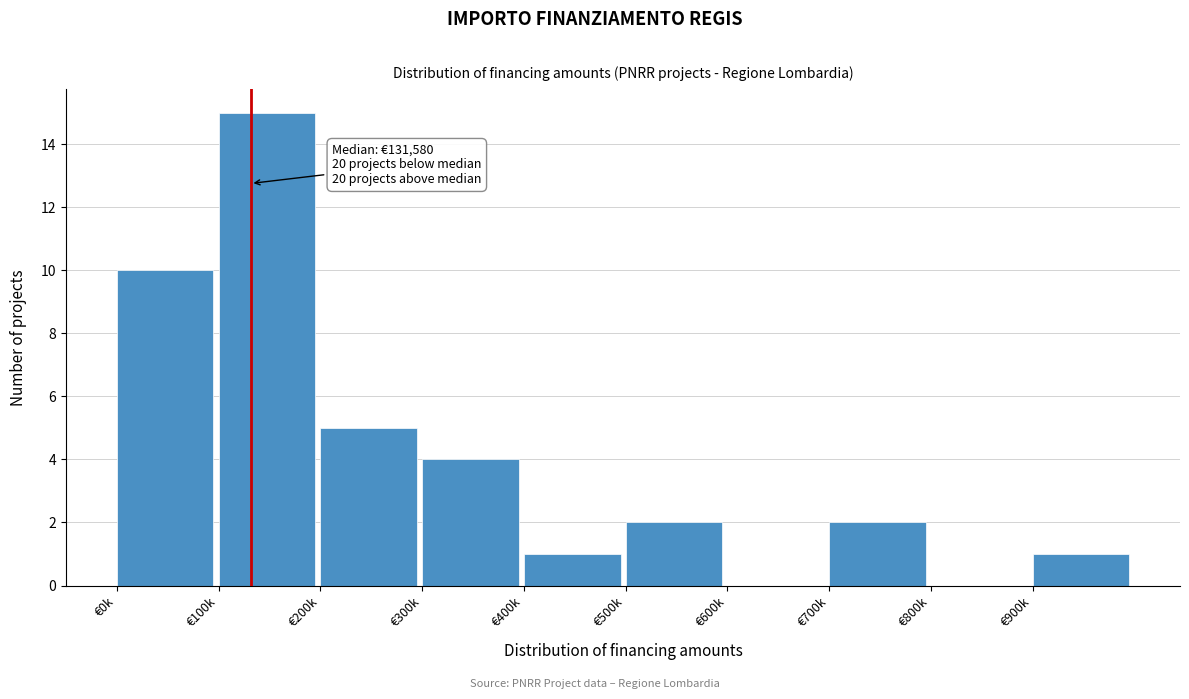

Reading right to left, what are all the values shown in this chart?

€900k=1	€800k=0	€700k=2	€600k=0	€500k=2	€400k=1	€300k=4	€200k=5	€100k=15	€0k=10